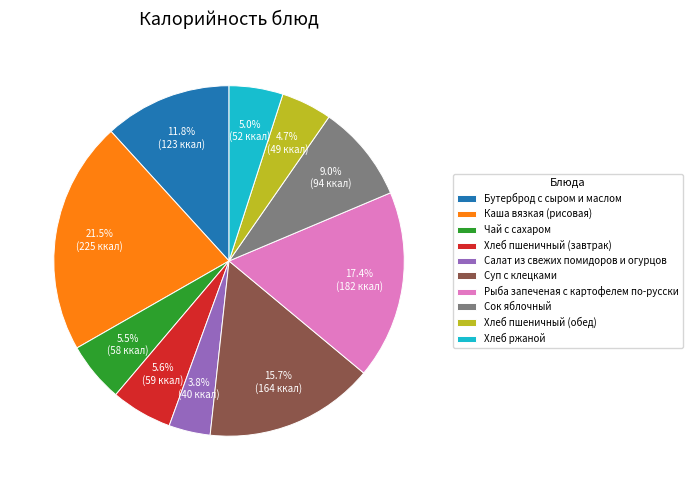

Does Чай с сахаром represent more than half of the total?

No